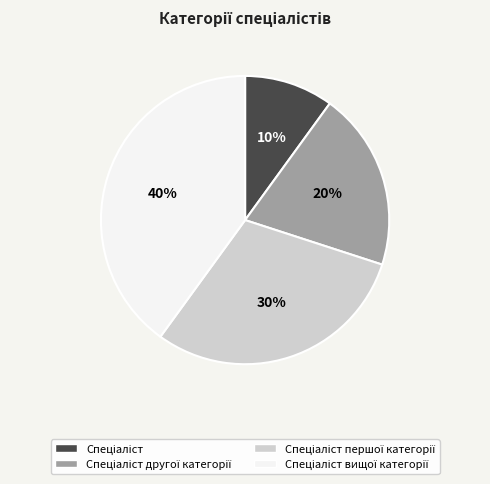

Is there a majority slice in this chart?

No